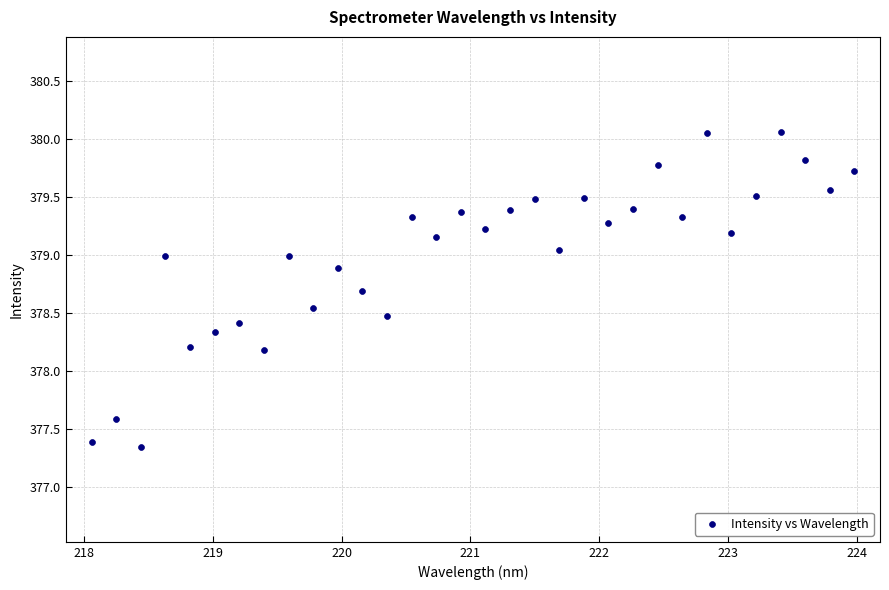

What is the range of Y values (max minus min)?

2.7